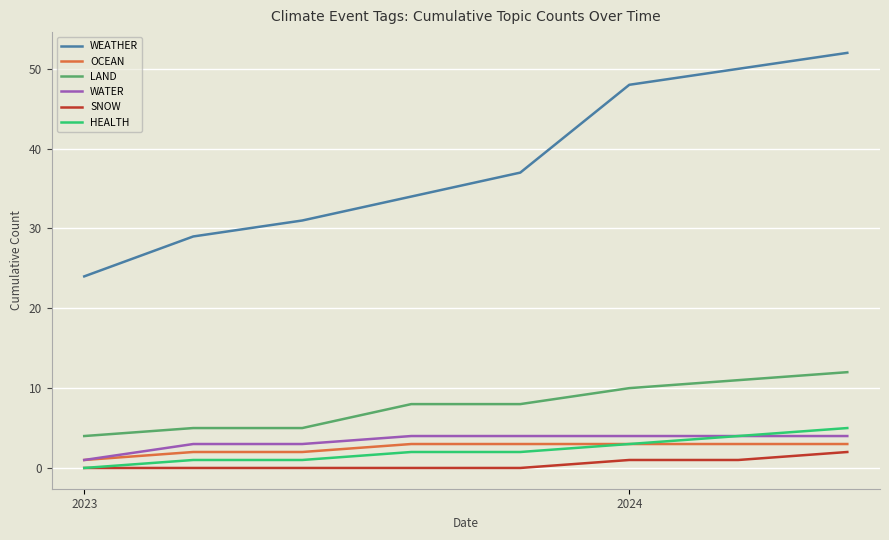

How many distinct data groups are displayed?

6